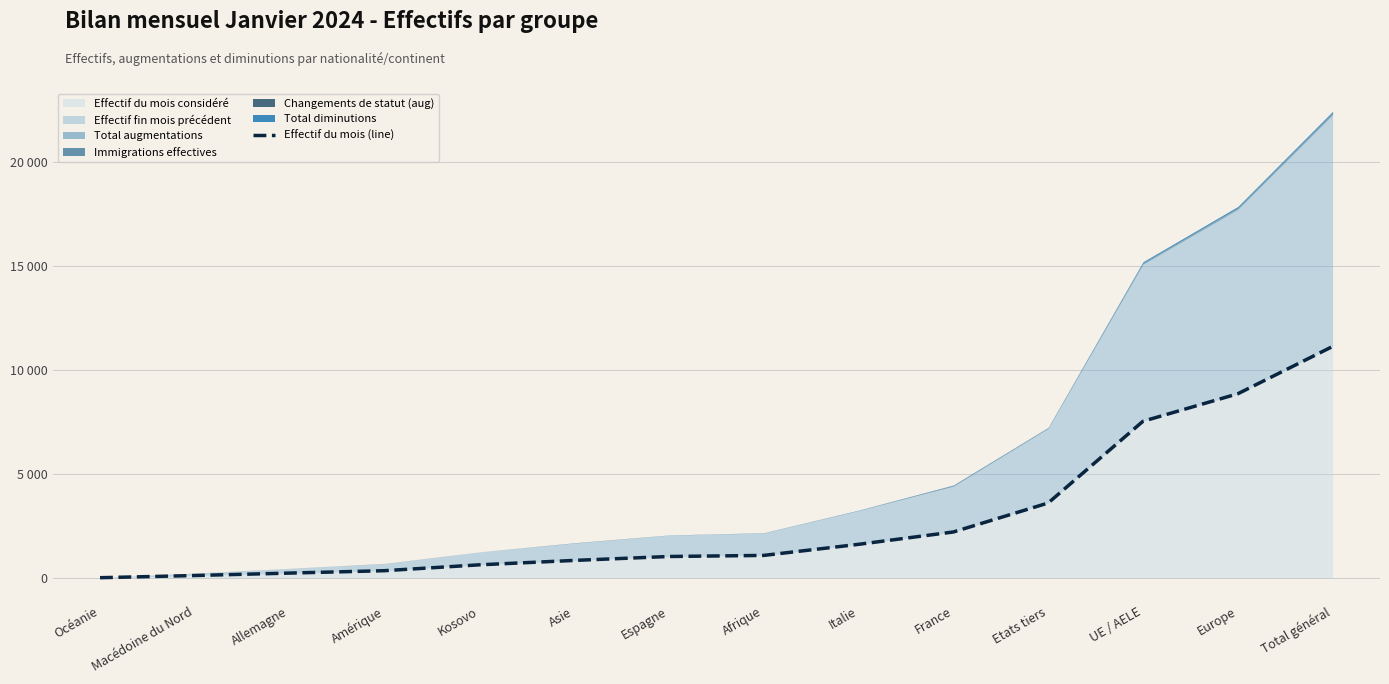

The chart shows a value of 135 at Kosovo. True or false?

False